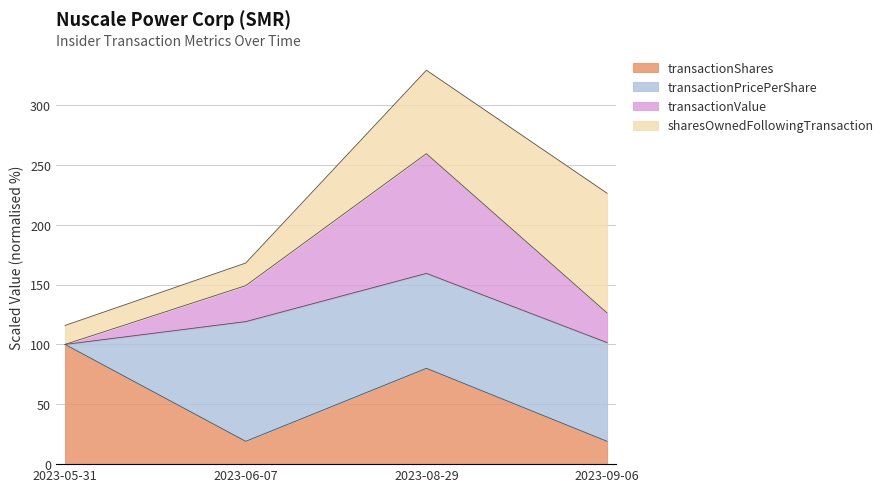

Does the chart have visible grid lines?

Yes